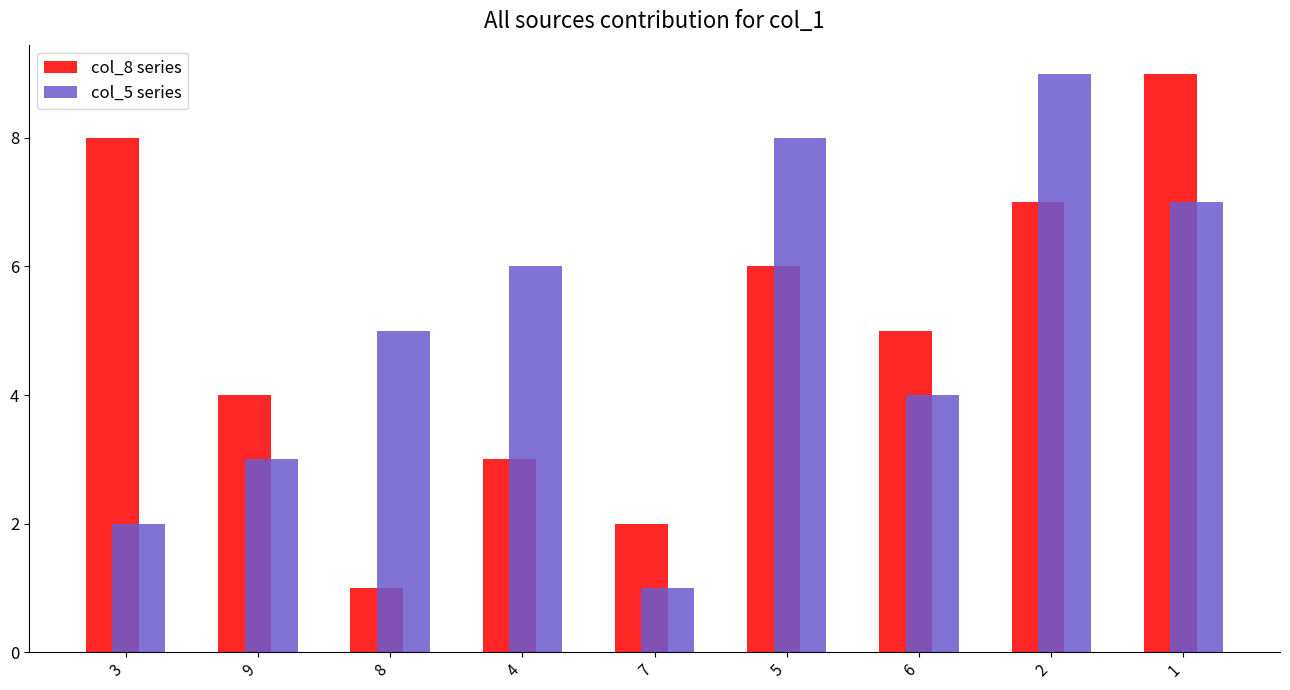

What are all the series names shown in the legend?

col_8 series, col_5 series